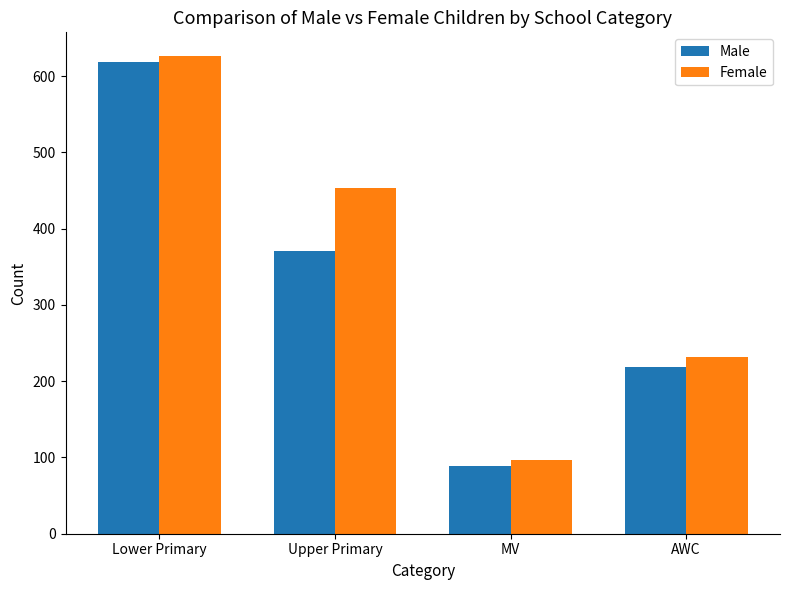

Which series changed the most between Lower Primary and AWC?

Male